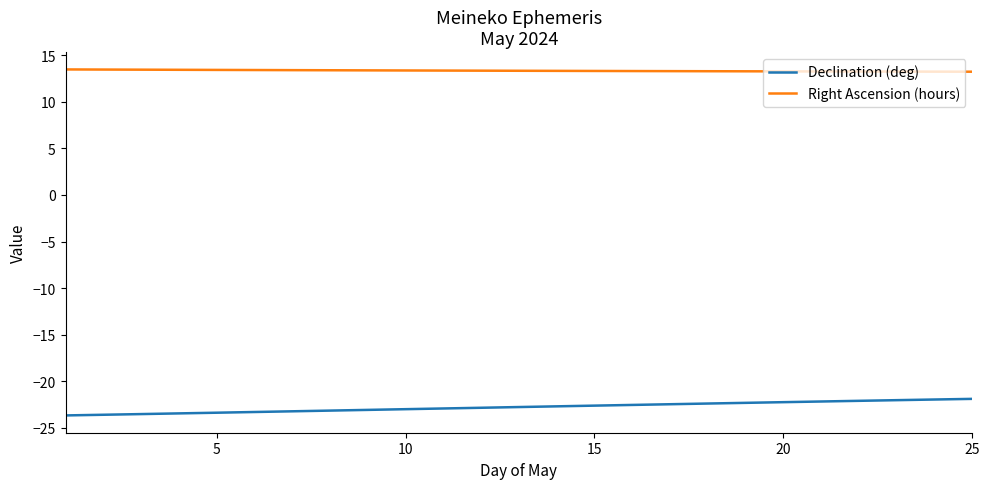

List the series in order of their overall mean, lowest first.

Declination (deg), Right Ascension (hours)